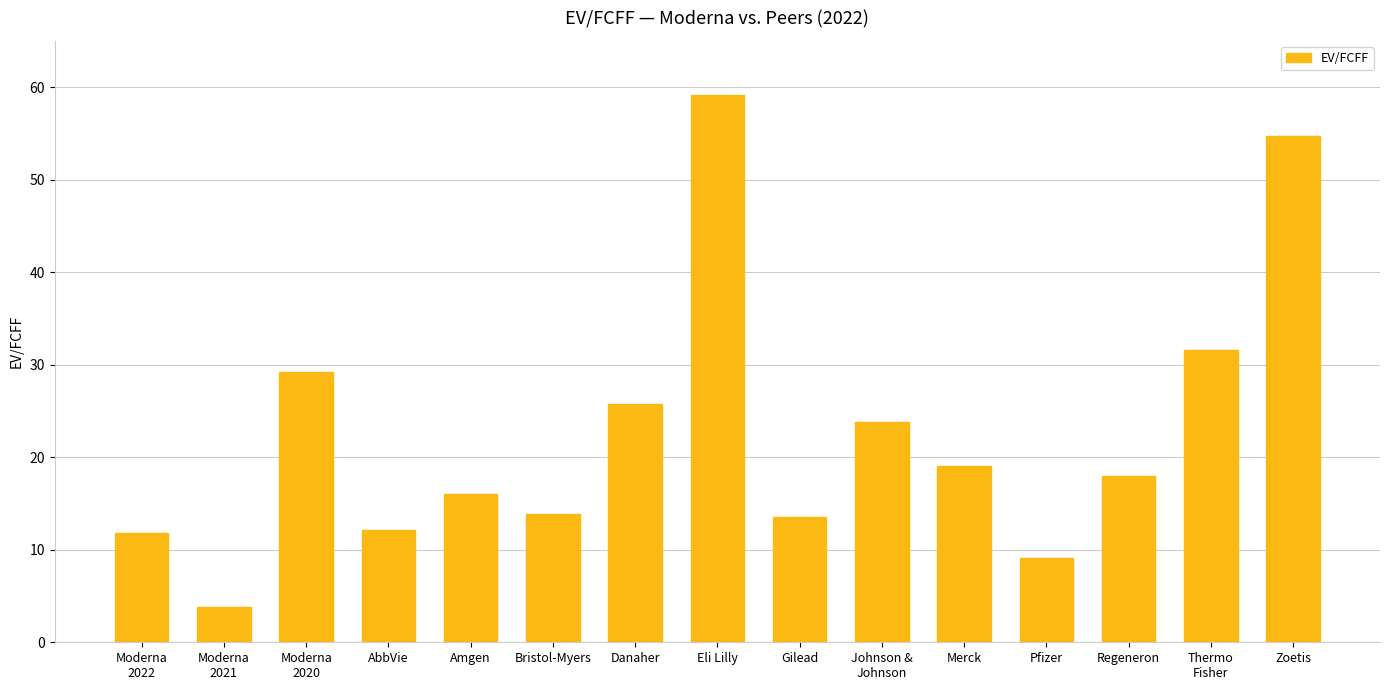

Approximately how many times larger is the value at Gilead compared to Eli Lilly?

0.2